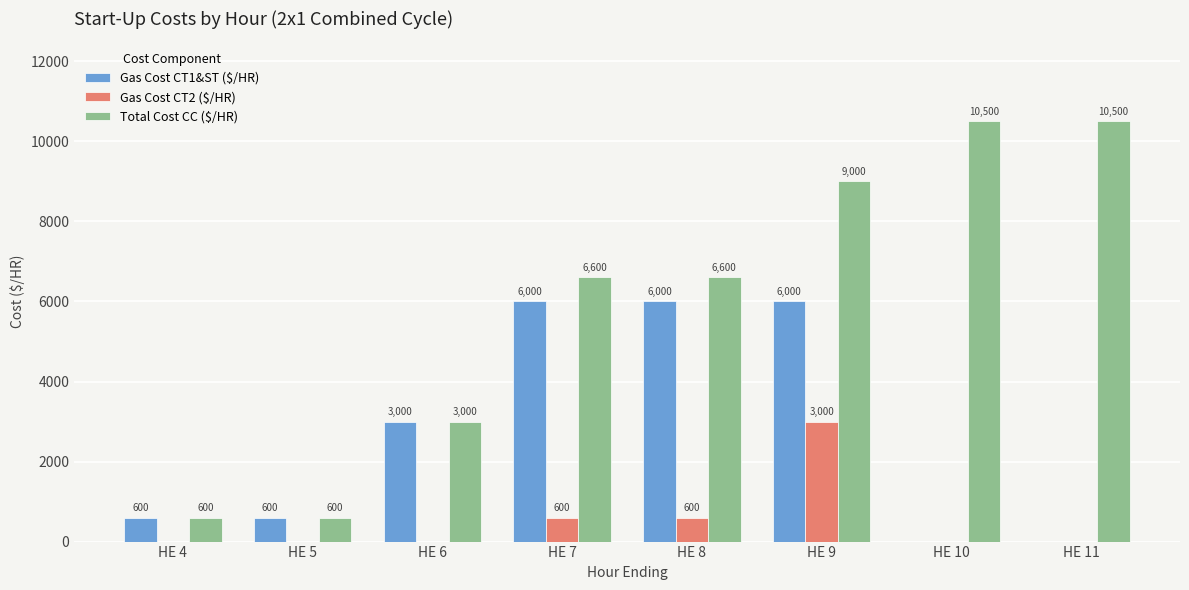

Between HE 8 and HE 10, which series saw the biggest shift?

Gas Cost CT1&ST ($/HR)